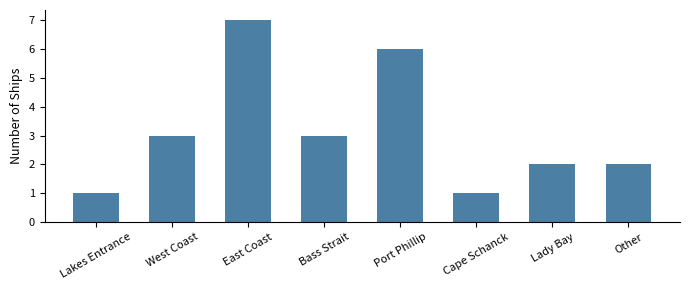

What is the smallest value displayed?

1